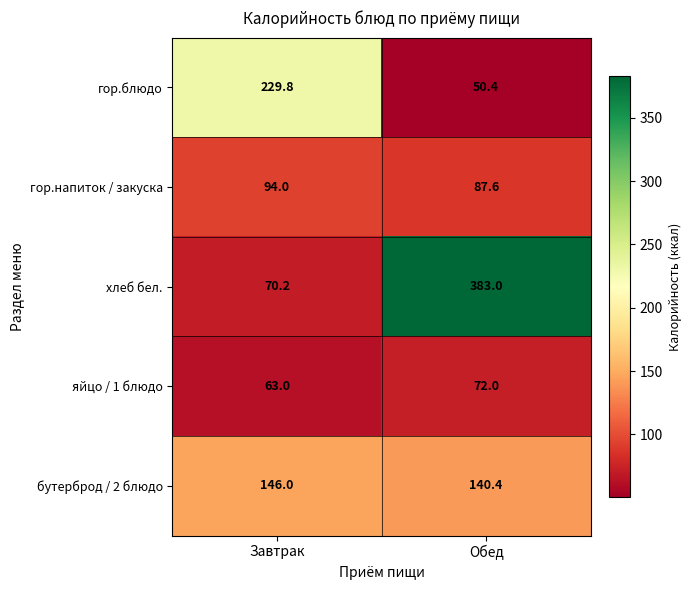

Count the number of data series in this chart.

5